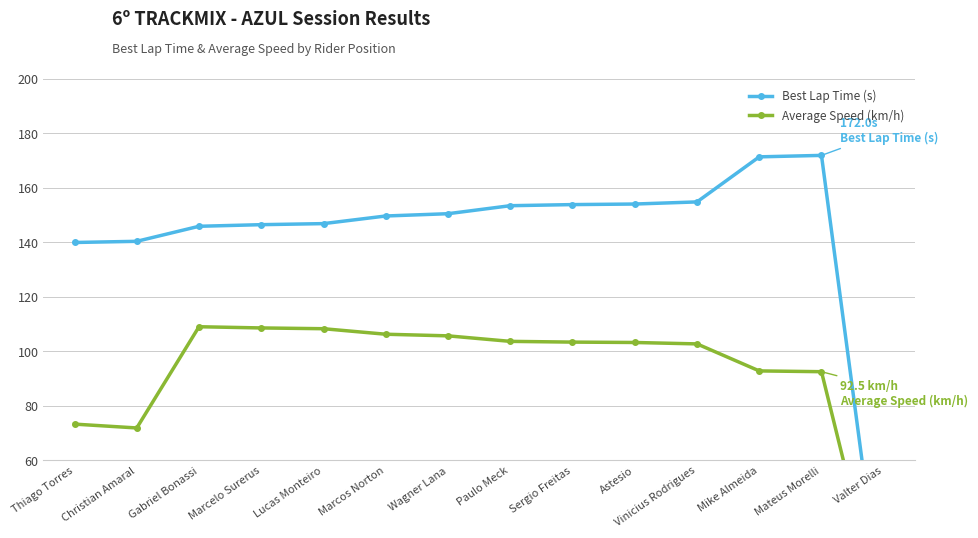

Which series changed the most between Wagner Lana and Paulo Meck?

Best Lap Time (s)